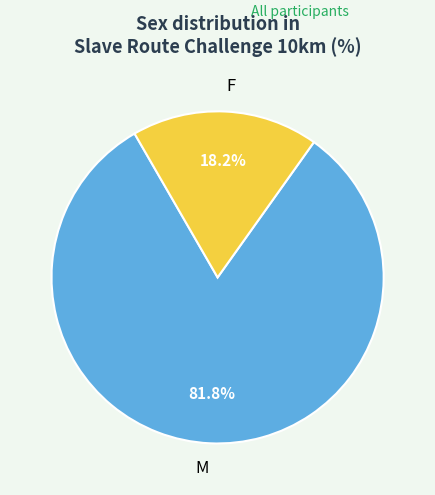

How much of the chart is everything except F?

81.8%